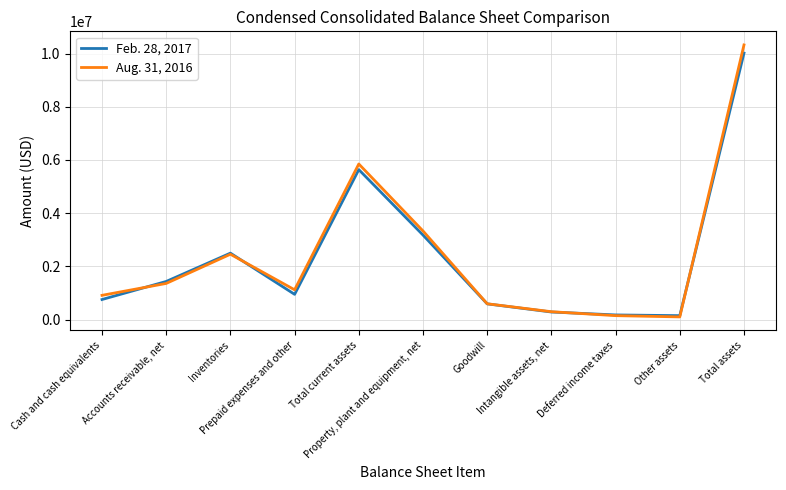

How many values in the Feb. 28, 2017 series are below 949610?

5